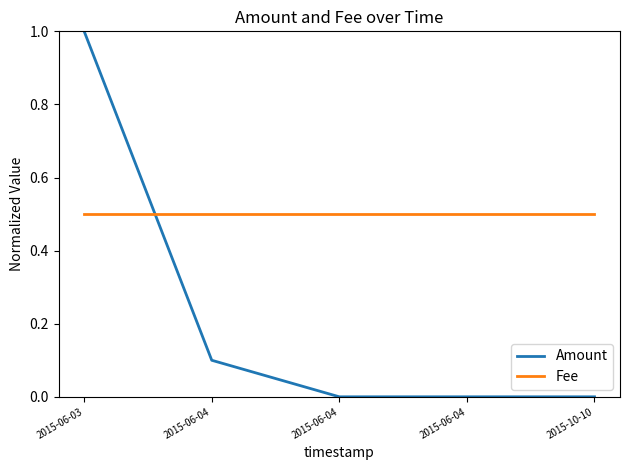

At which label is Fee closest to 0?

2015-06-03